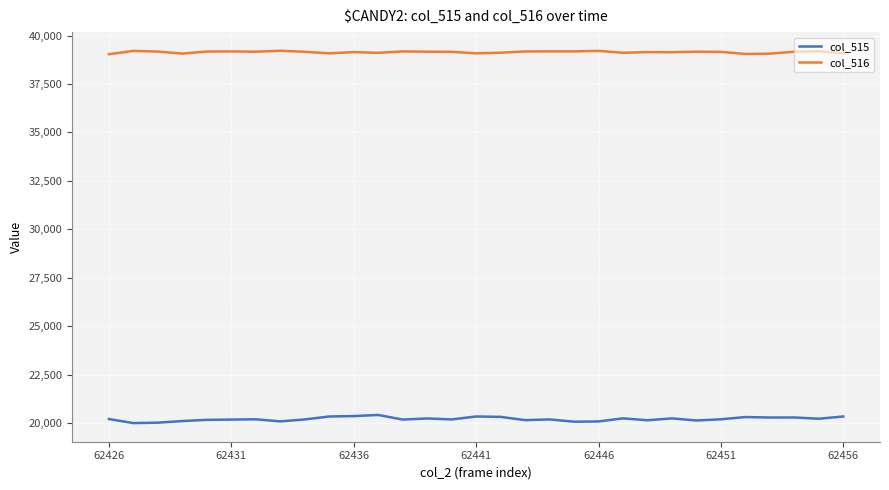

List the series in order of their peak value, highest first.

col_516, col_515